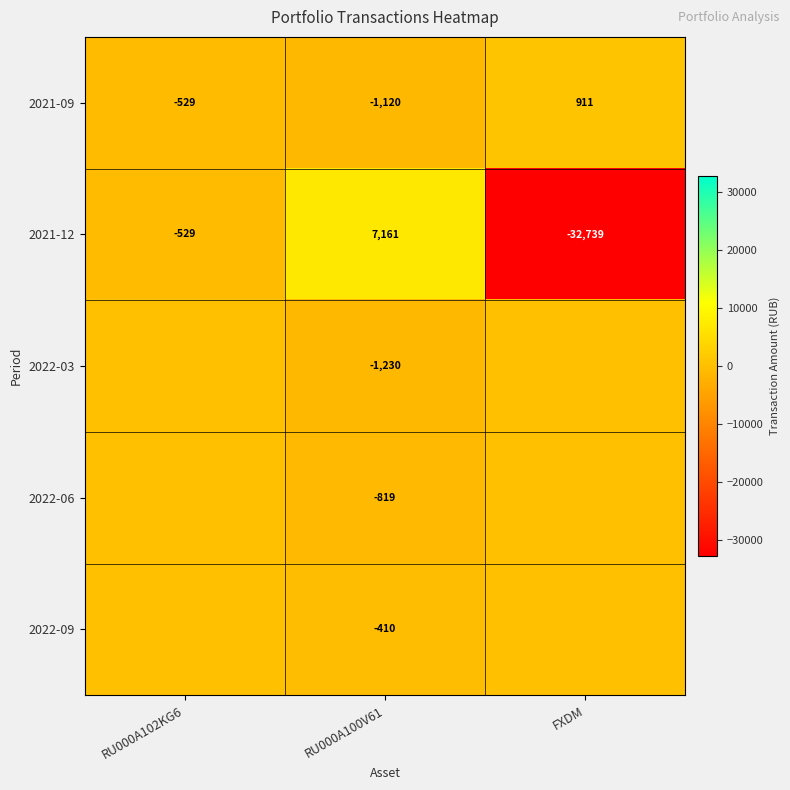

What is the spread (max minus min) of values at RU000A102KG6?

528.8